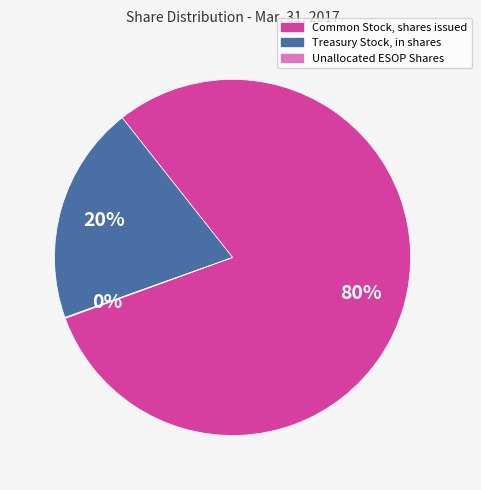

Which category has the biggest portion of the pie?

Common Stock, shares issued